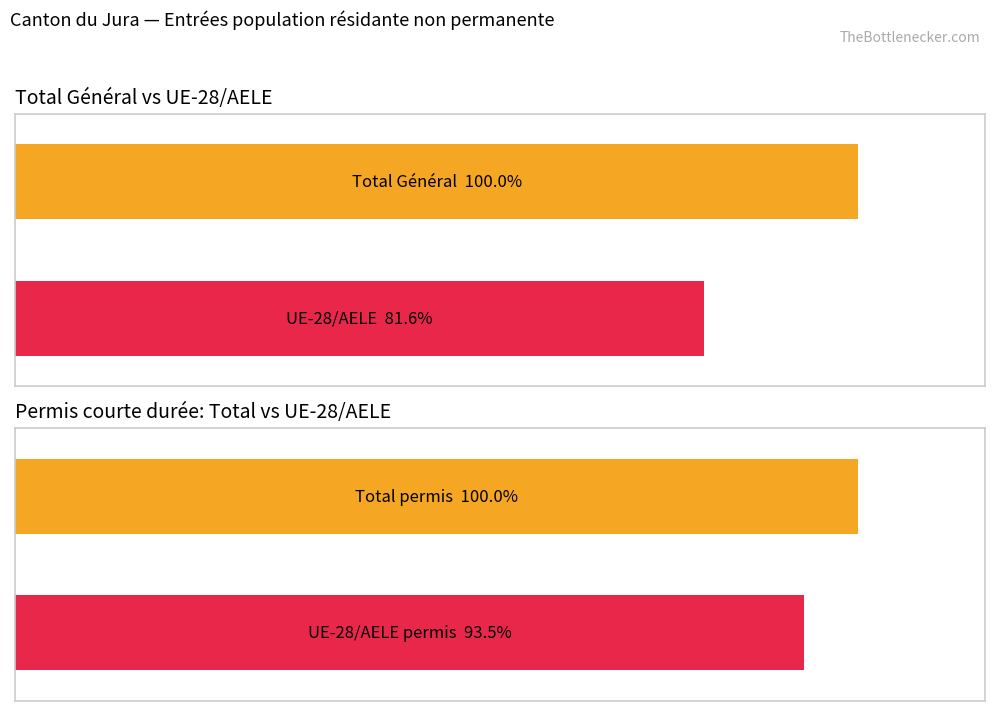

At which category is the sum across all series the highest?

Total Général